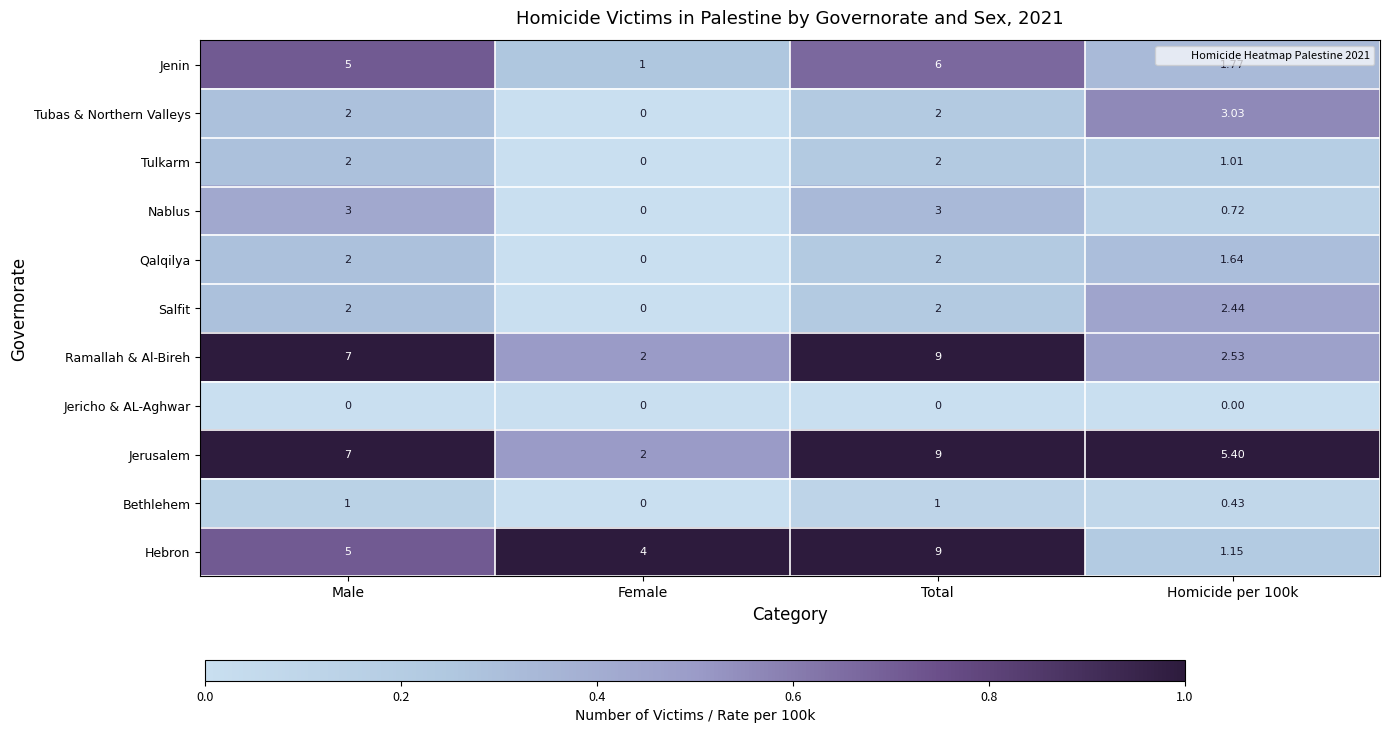

Where is Bethlehem nearest to the value 0?

Female